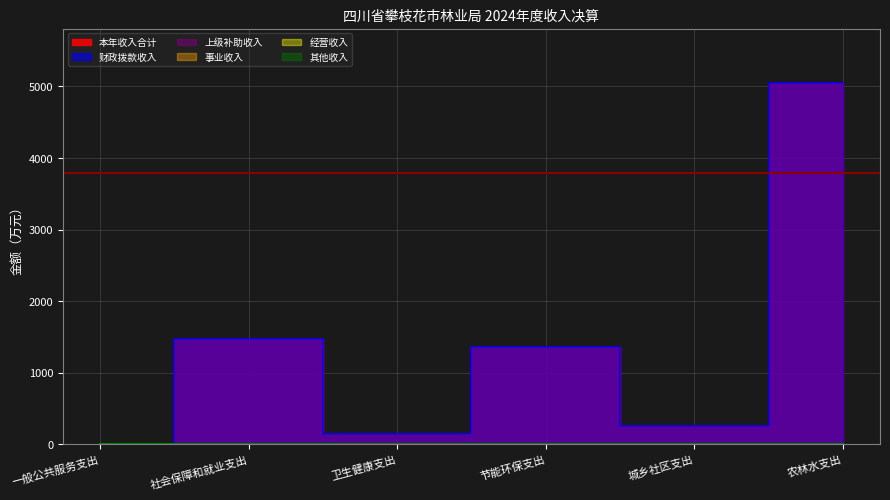

Between 节能环保支出 and 一般公共服务支出, which is larger?

节能环保支出